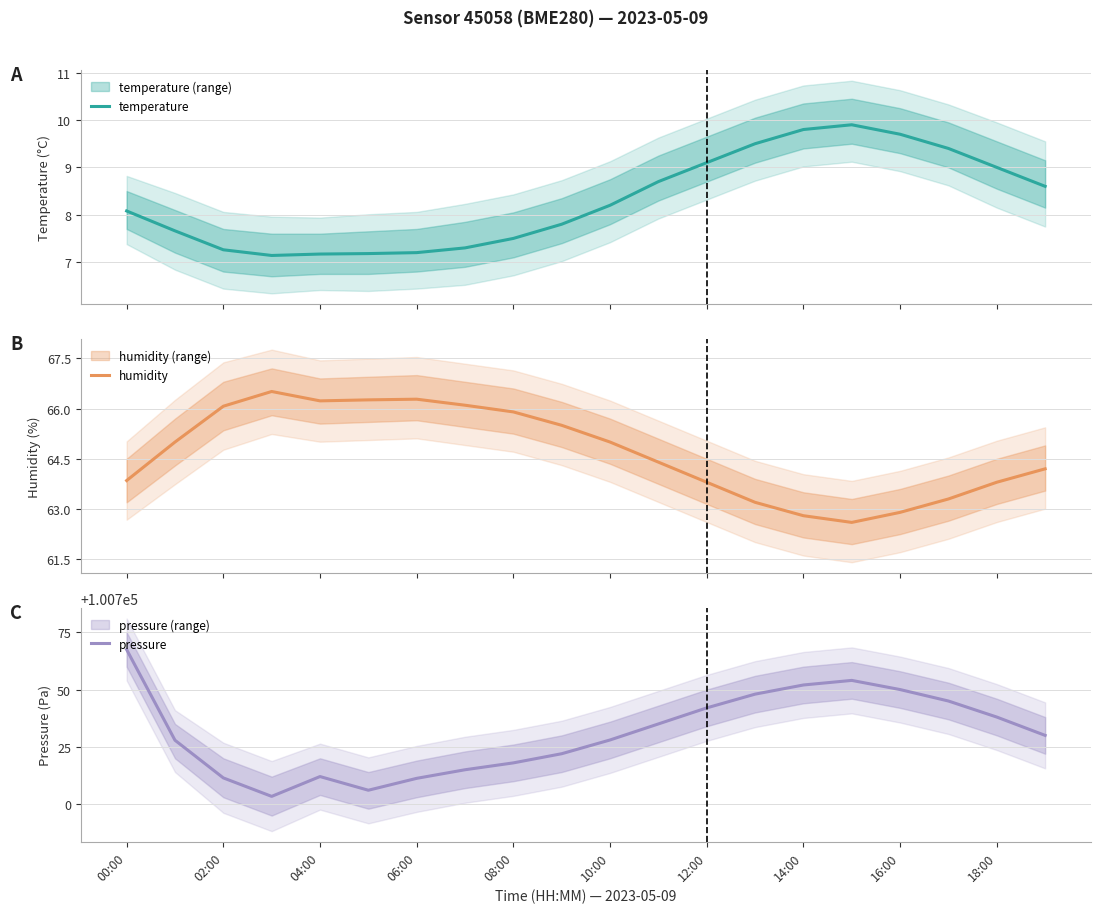

The value of pressure at 18:00 is 100738.0. True or false?

True